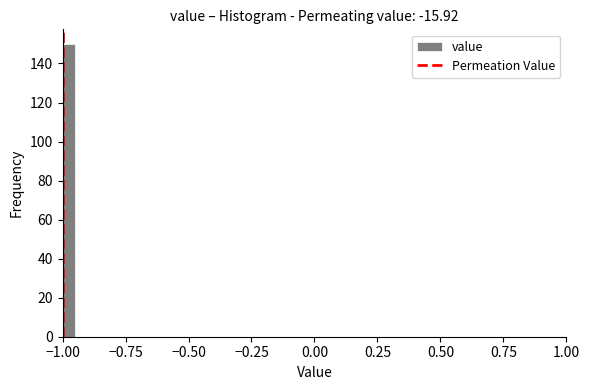

Around what value on the x-axis is the tallest bar? Give the approximate position of its centre, as read against the axis.

-0.95